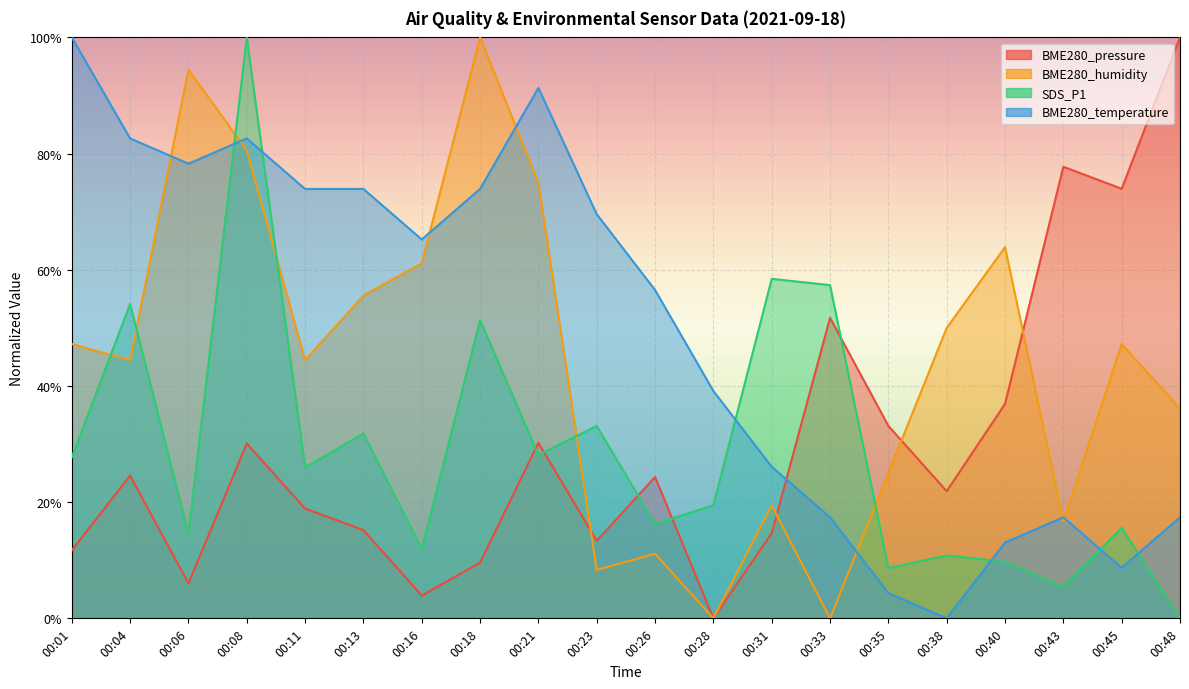

True or false: SDS_P1 and BME280_temperature cross at least once.

True